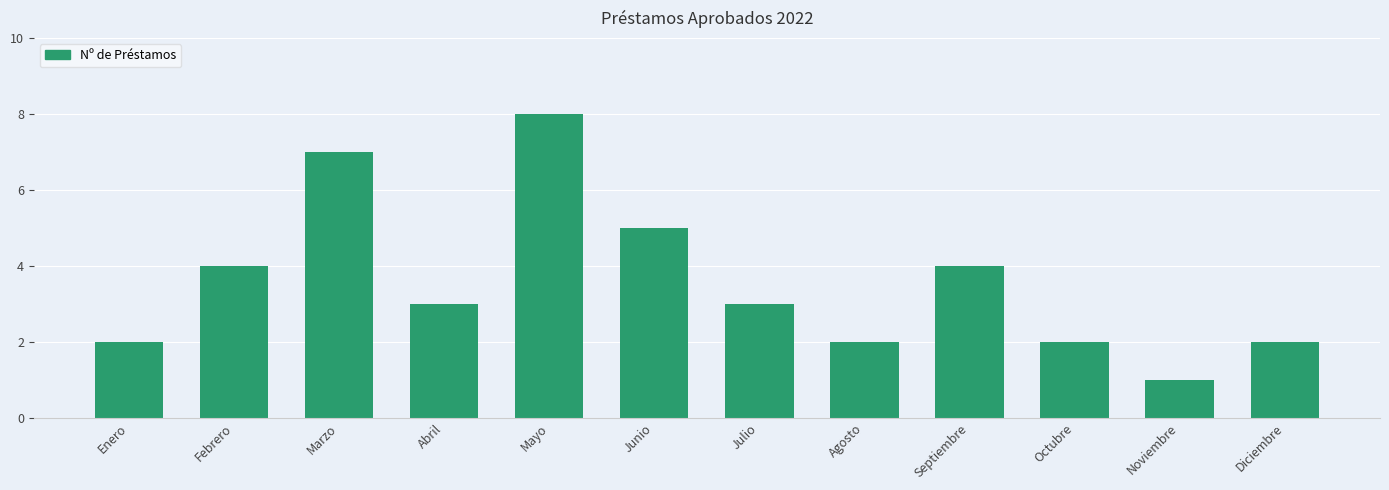

What is the label of the 3rd bar from the left?

Marzo